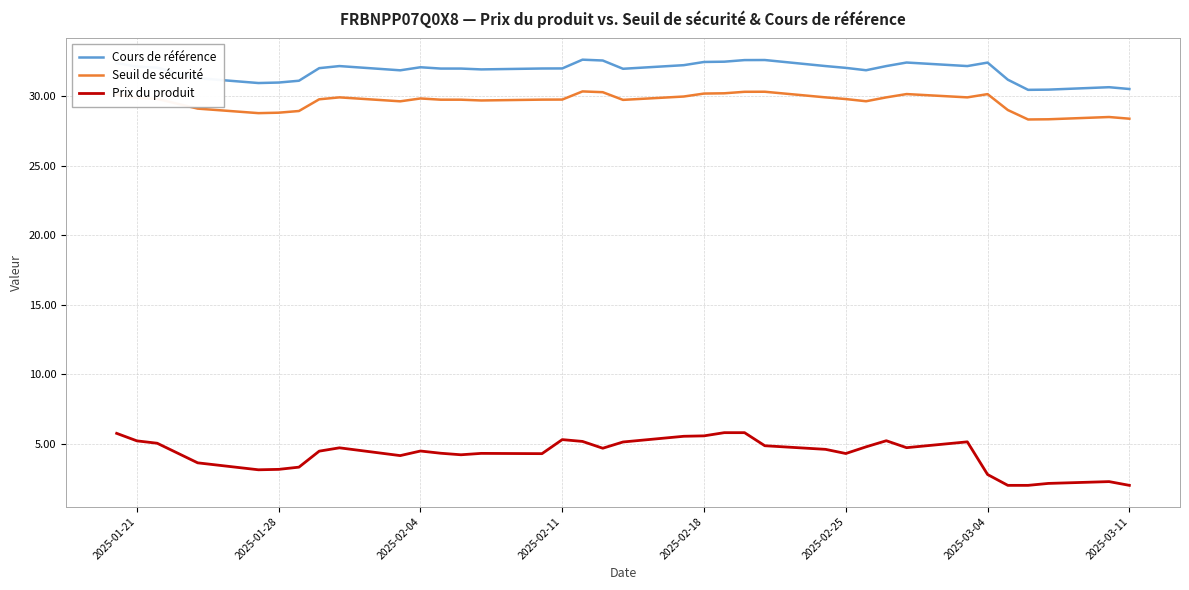

How many interior local valleys does the Seuil de sécurité series have?

7